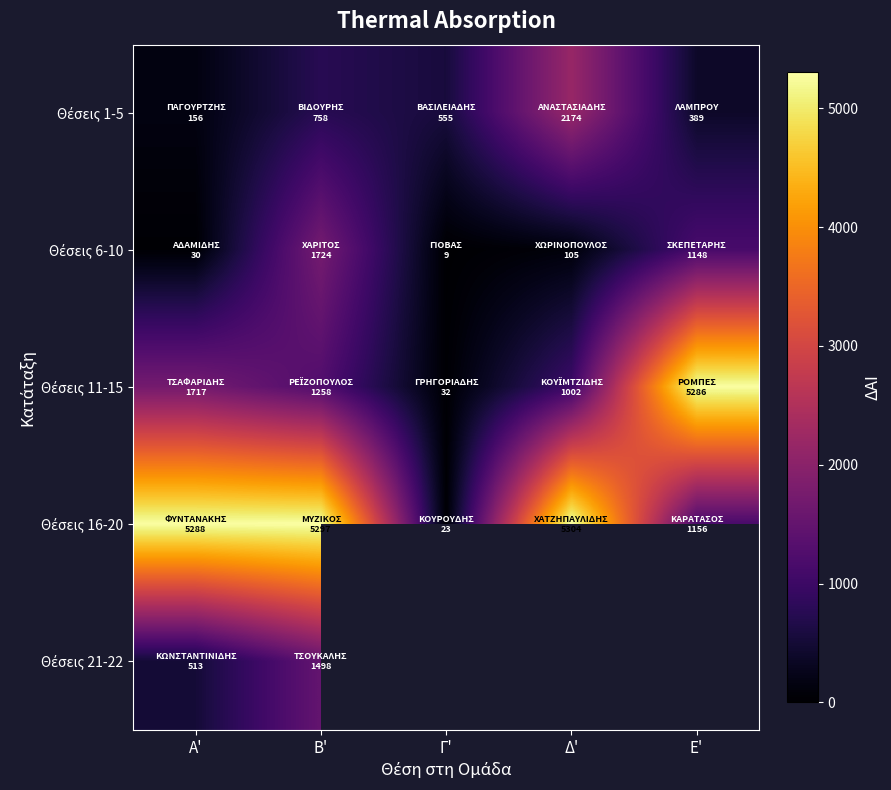

At how many categories does at least one series exceed 2268?

4